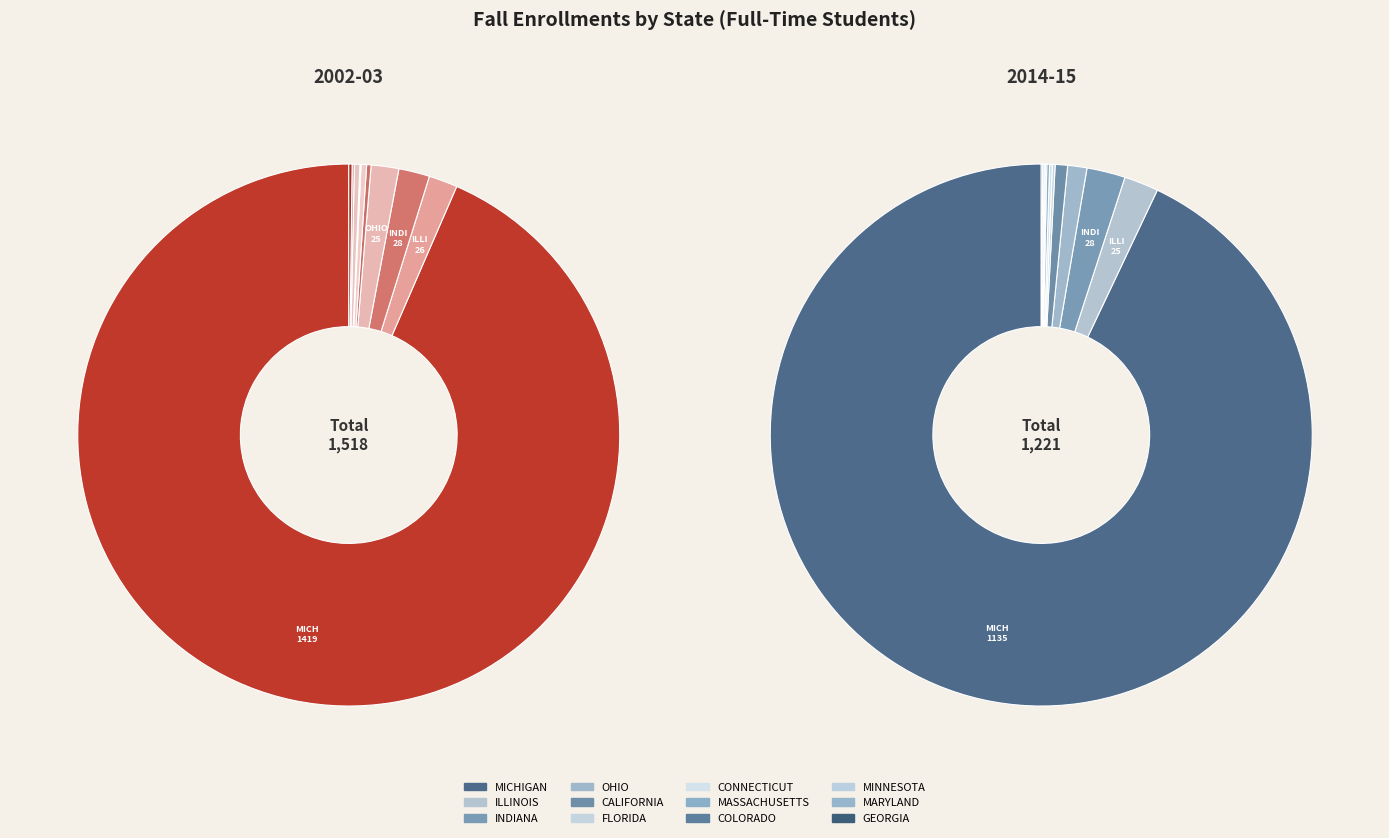

How much of the chart is everything except OHIO?

98.9%